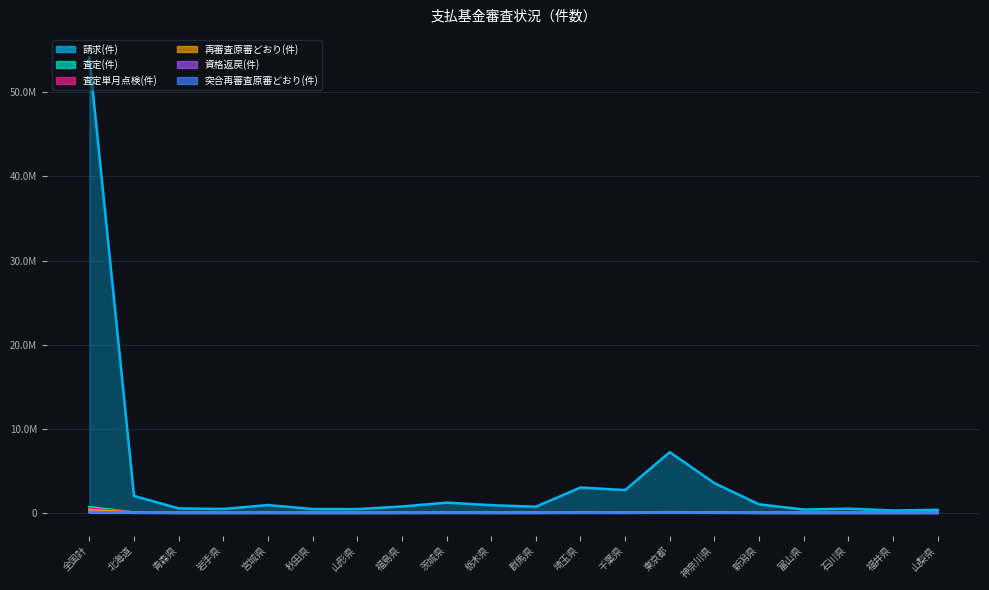

How many interior local valleys does the 再審査原審どおり(件) series have?

6